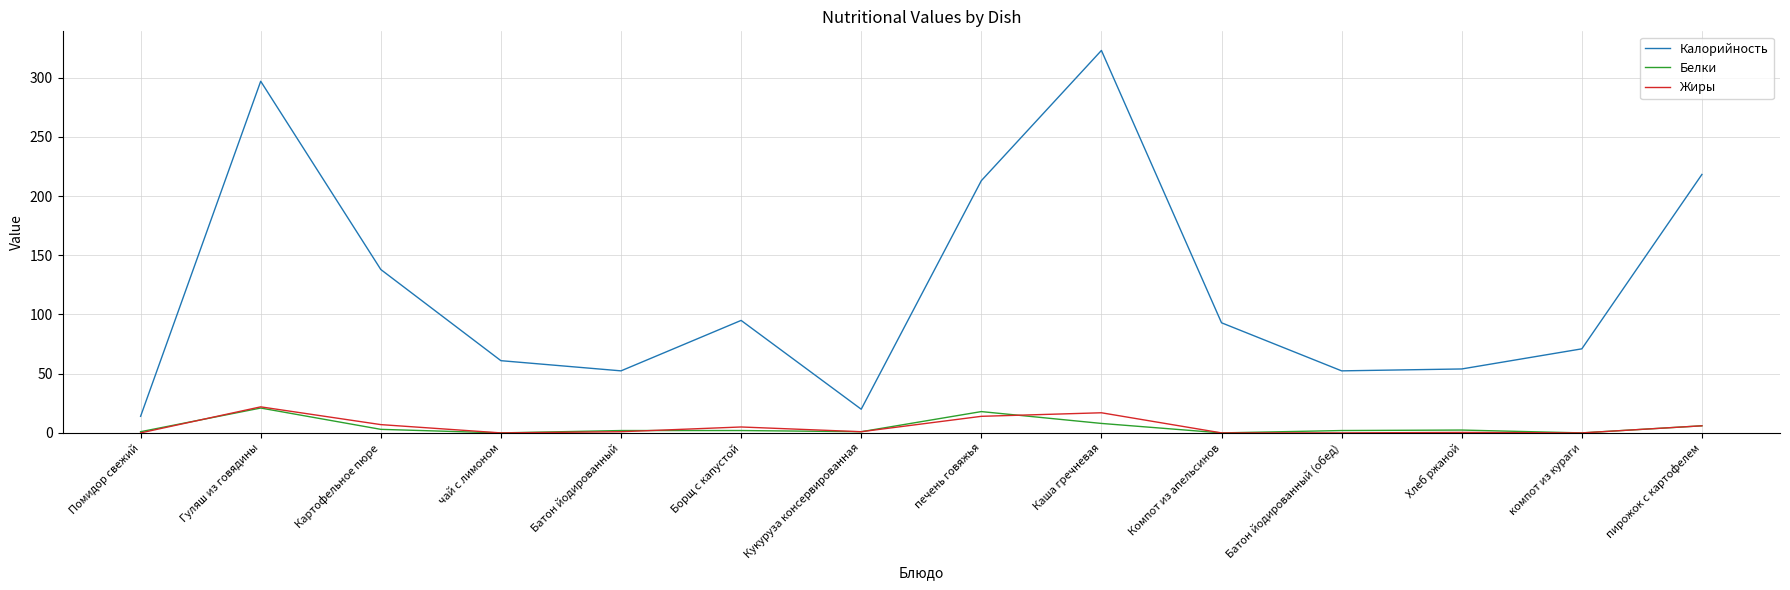

At which category does Жиры reach its first local peak?

Гуляш из говядины